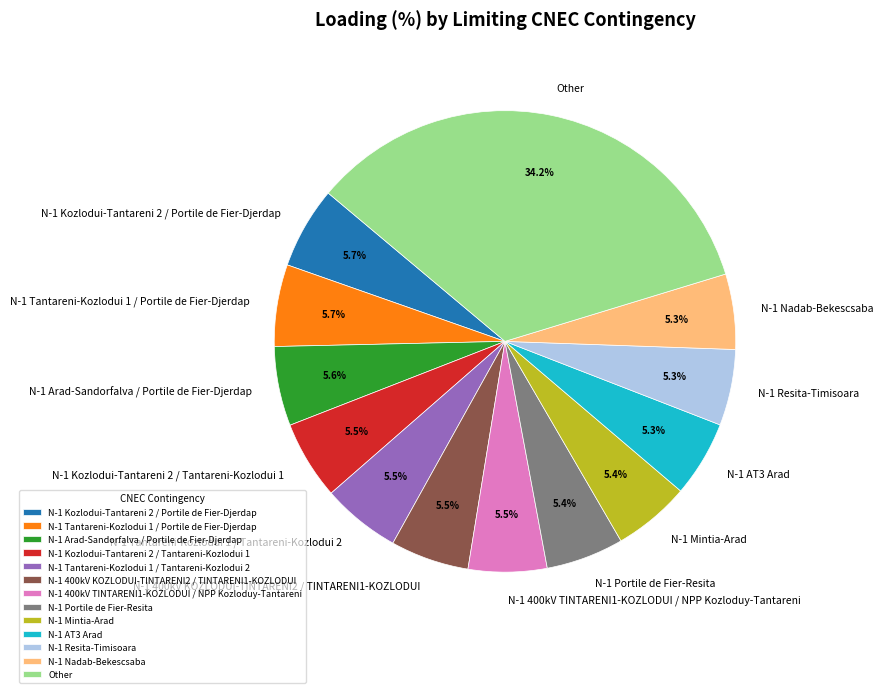

What is the ratio of the value at N-1 400kV TINTARENI1-KOZLODUI / NPP Kozloduy-Tantareni to the value at N-1 Kozlodui-Tantareni 2 / Portile de Fier-Djerdap?

1.0